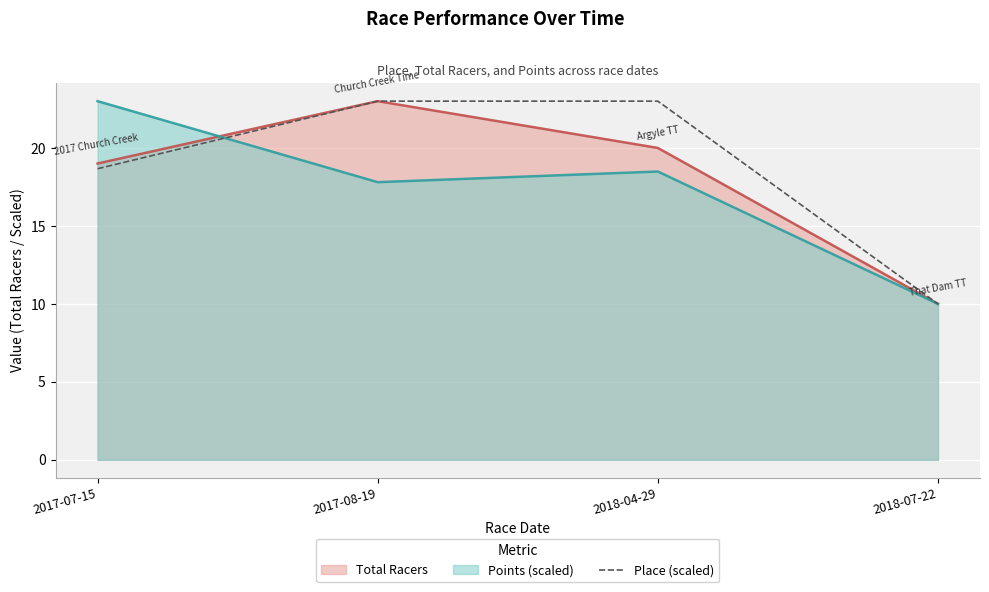

At which label is the value closest to 16?

2017-07-15